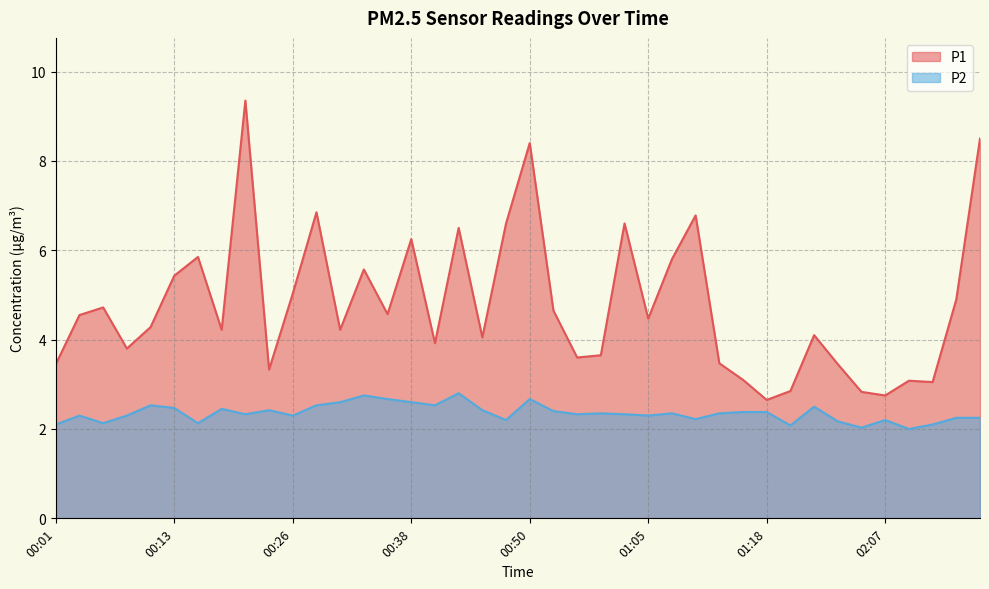

What are all the series names shown in the legend?

P1, P2